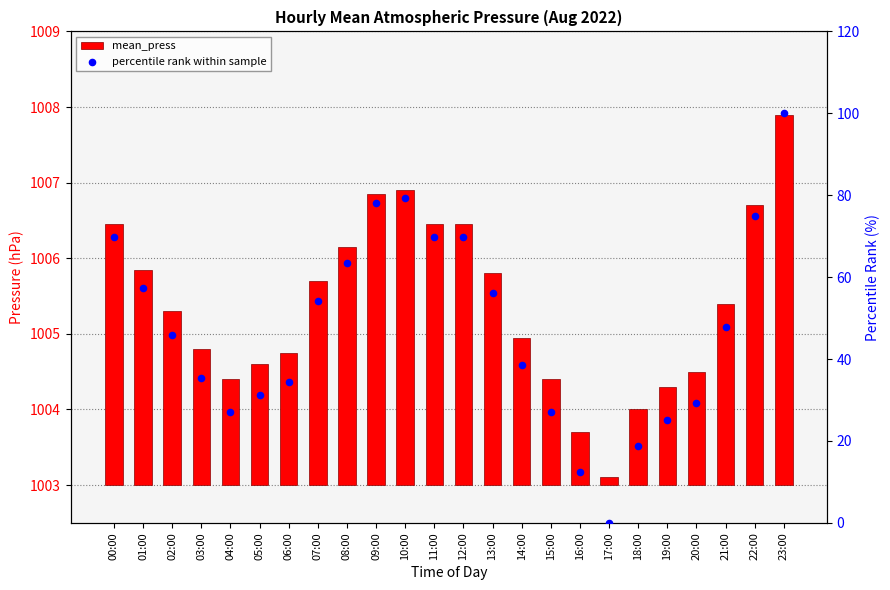

Which series contains the lowest Y value?

percentile rank within sample